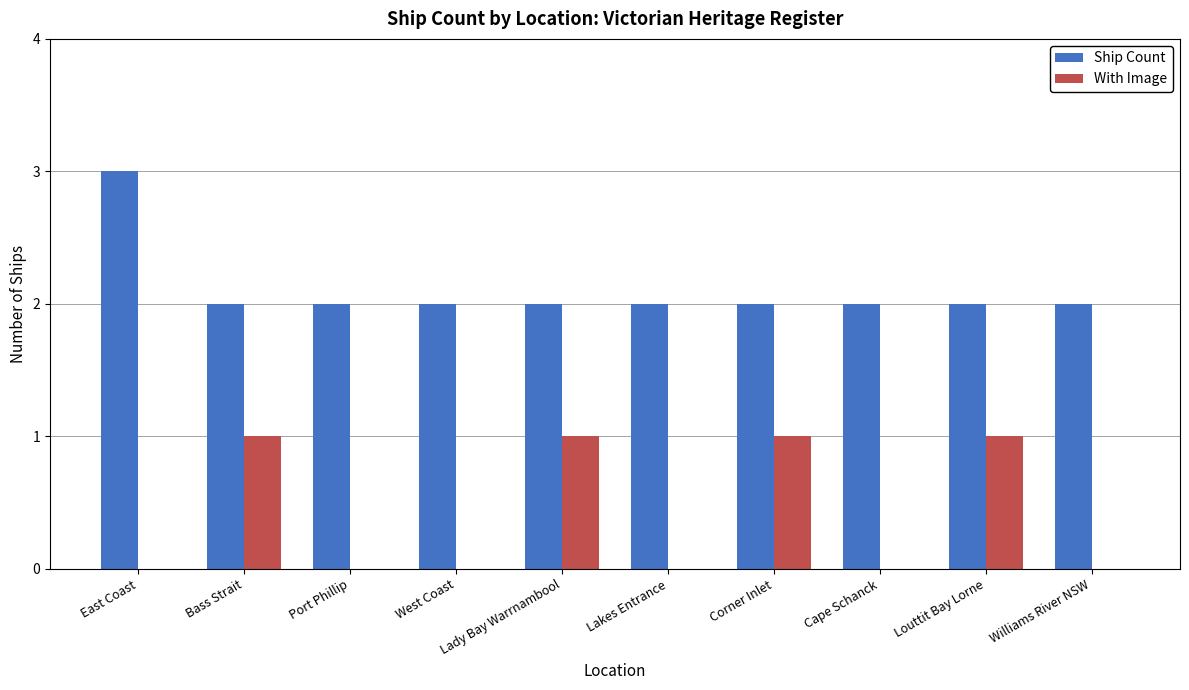

What is the sum of all With Image values?

4